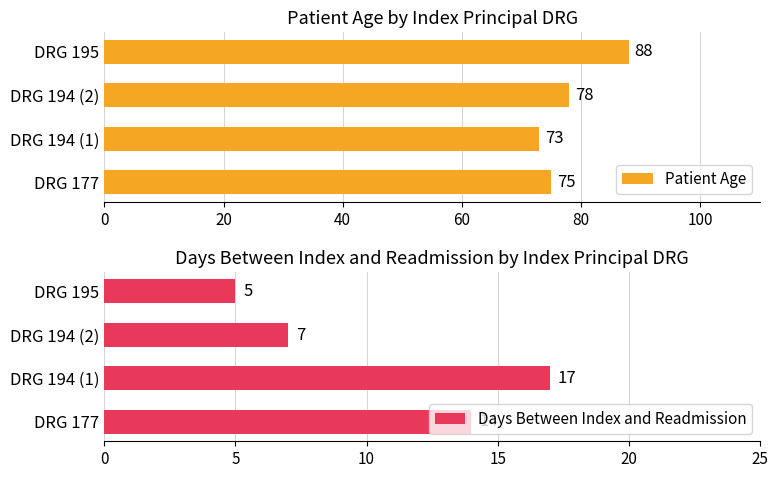

What are all the series names shown in the legend?

Patient Age, Days Between Index and Readmission